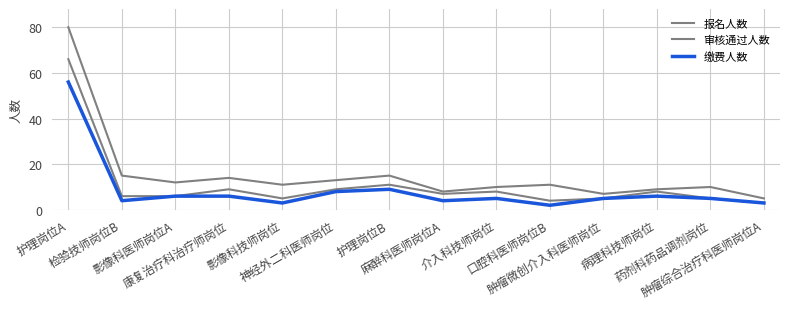

Which category has the highest value in the 缴费人数 series?

护理岗位A